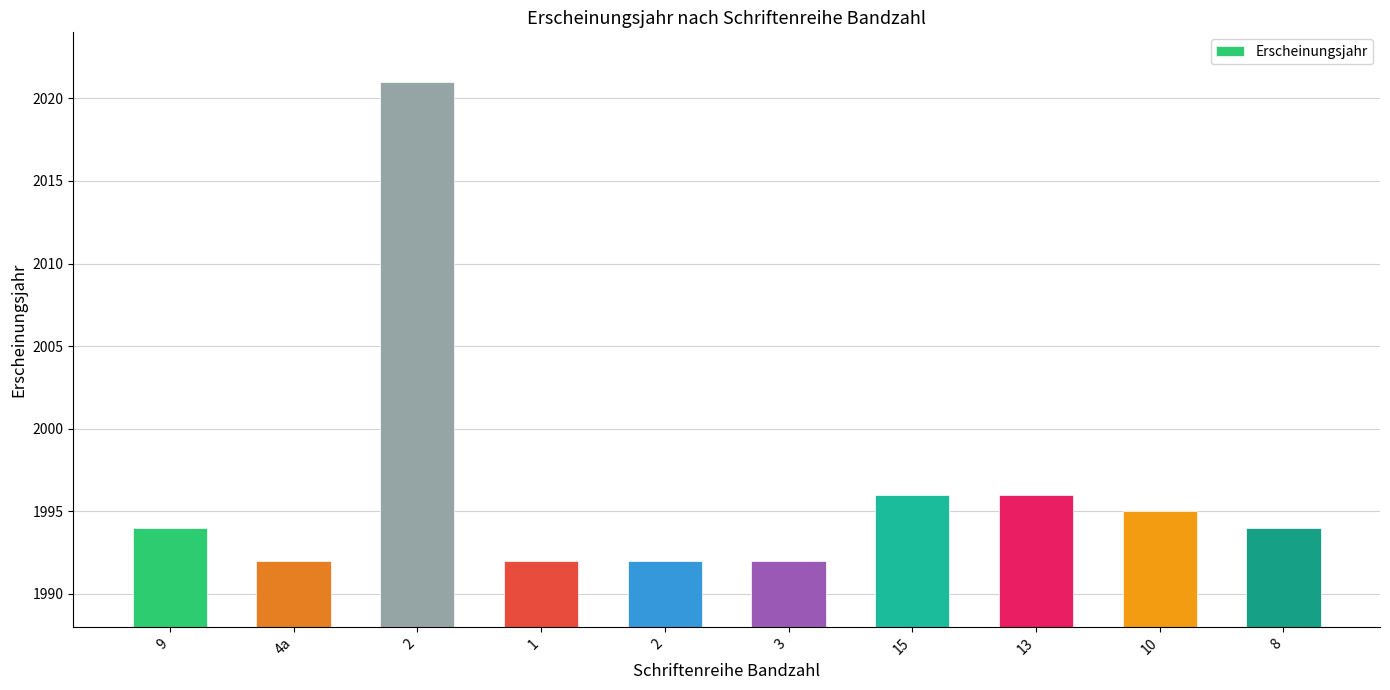

At which label does the data first exceed 1994?

2